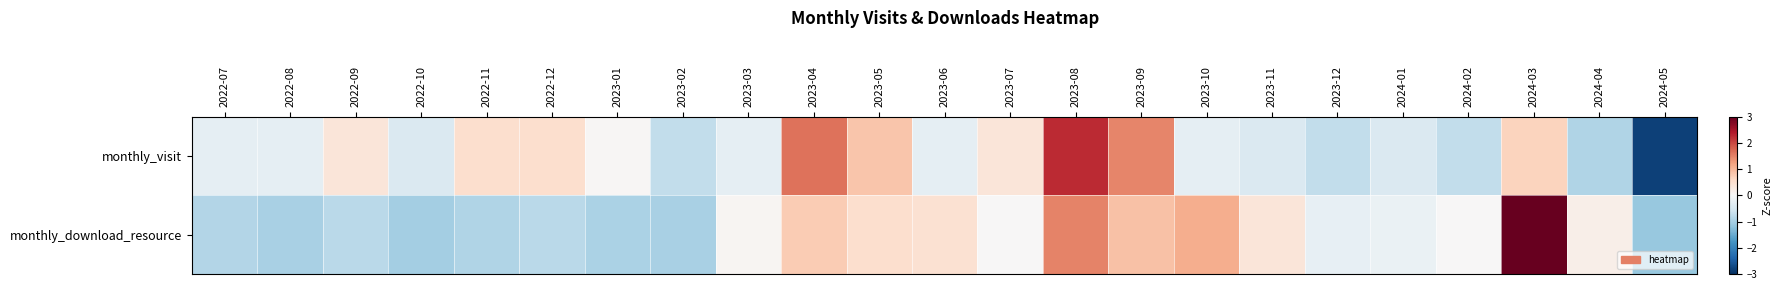

Which series has the widest spread of values?

monthly_visit